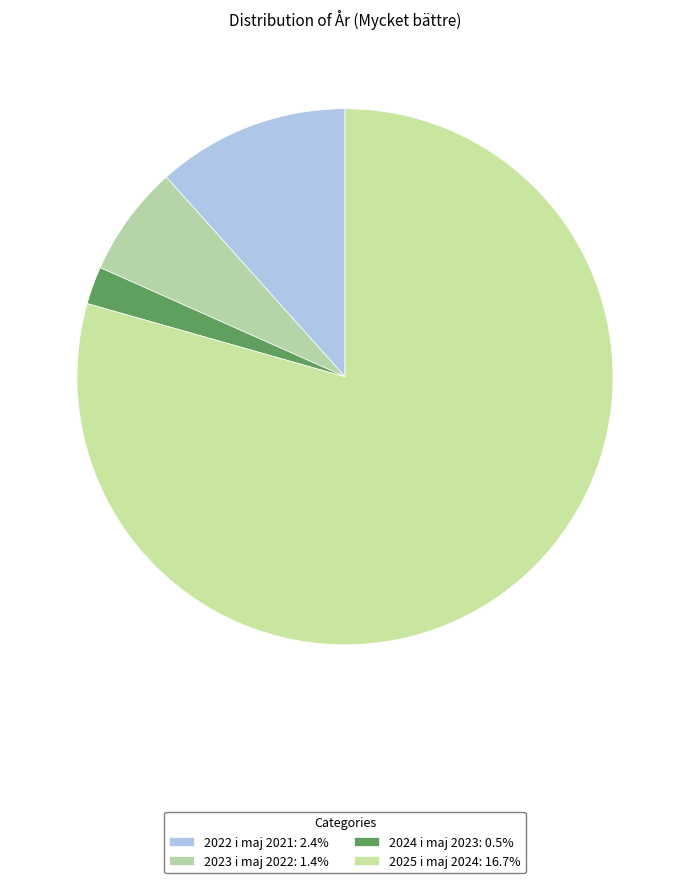

What percentage do 2022 i maj 2021 and 2023 i maj 2022 together represent?

18.3%